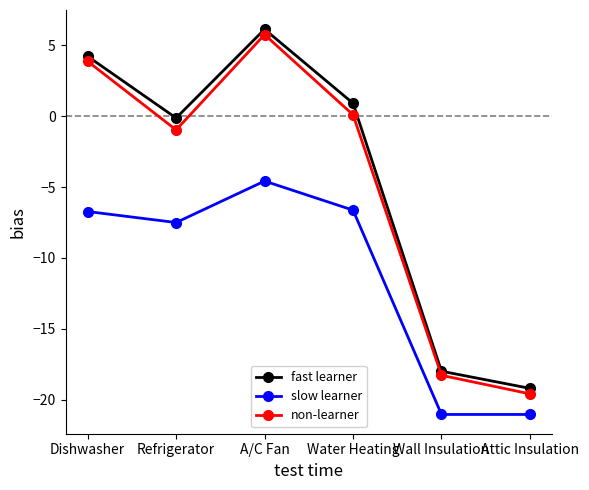

What is the value of the slow learner point at the 1st from the left?

-6.7